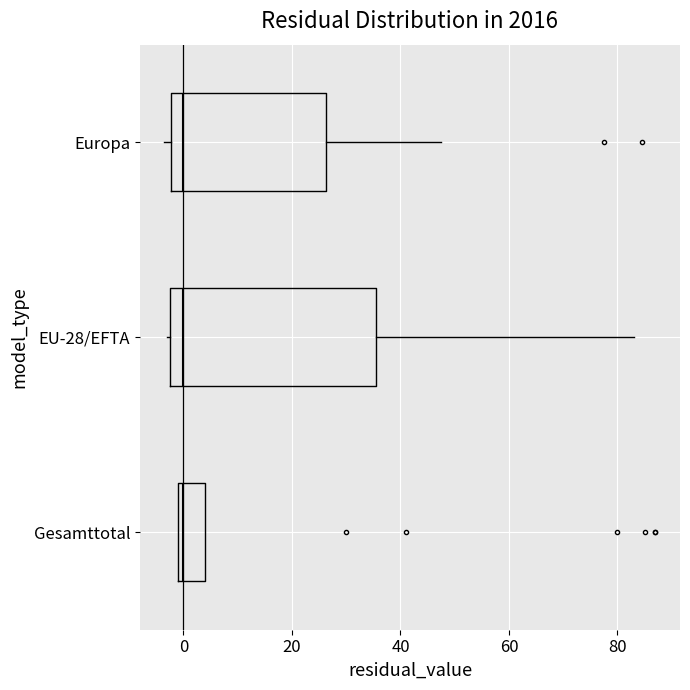

Reading bottom to top, transcribe this box plot: for each box, give where its median line is, the range the box spans, and where its two whiskers end, as read against the x-axis. The values are not printed on the chart, so give them approximately, as read against the axis.

Gesamttotal: median 0 (just right of the box's left edge), box 0 to 4, whiskers 0 to 4
EU-28/EFTA: median 0, box -2 to 36, whiskers -2 to 84
Europa: median 0, box -2 to 26, whiskers -4 to 48